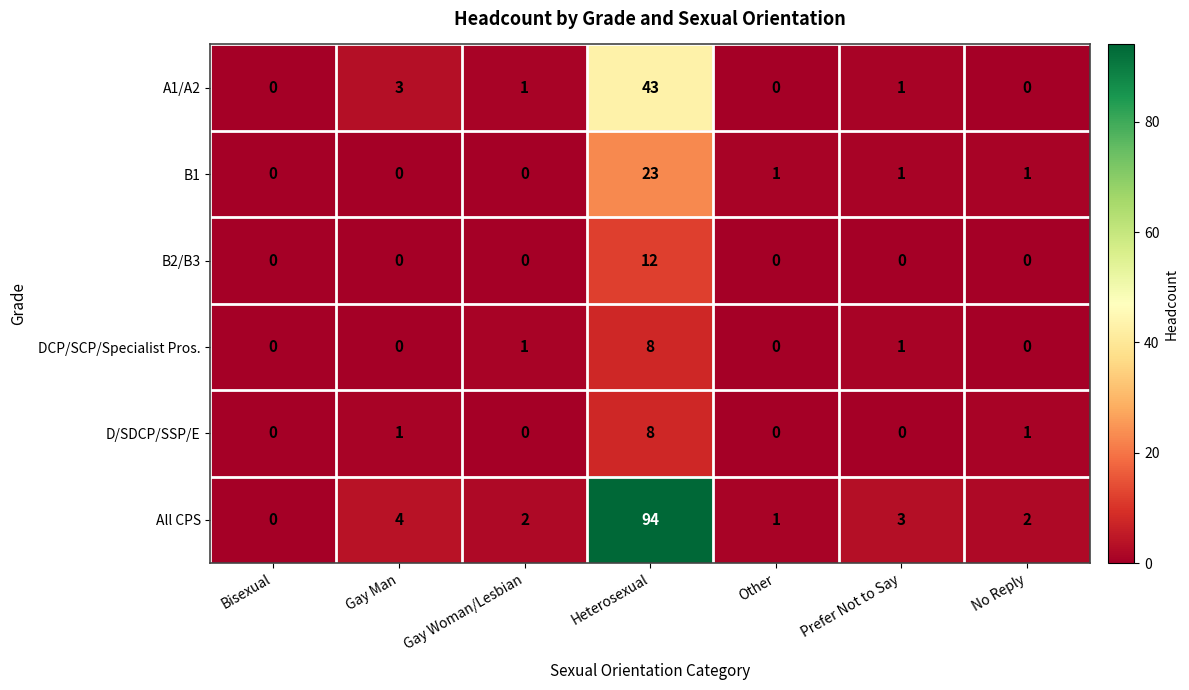

Count the number of data series in this chart.

6